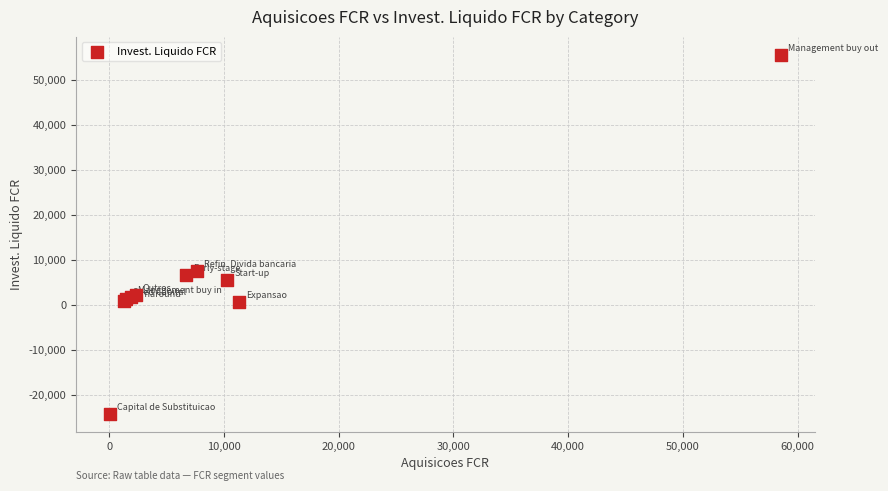

What Y value in the scatter plot is closest to 15776?

7662.7